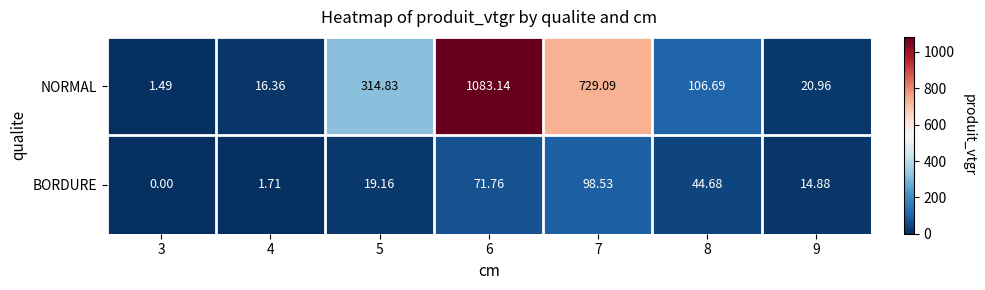

Rank the series by their maximum value, from lowest to highest.

BORDURE, NORMAL